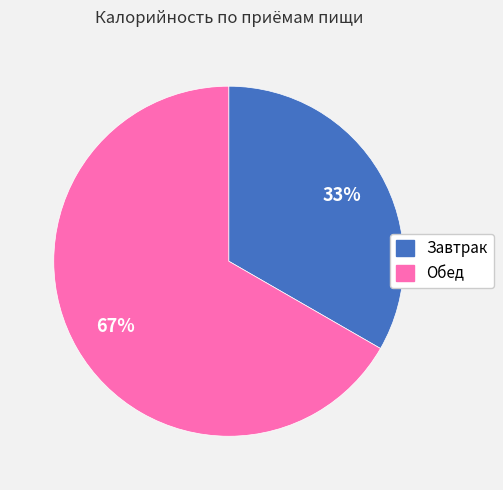

Is it true that Обед is 67% of the pie?

True